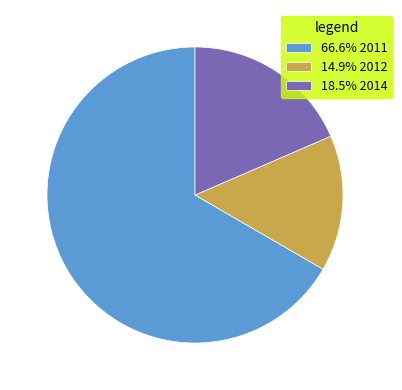

Approximately how many times larger is the value at 66.6% 2011 compared to 14.9% 2012?

4.5